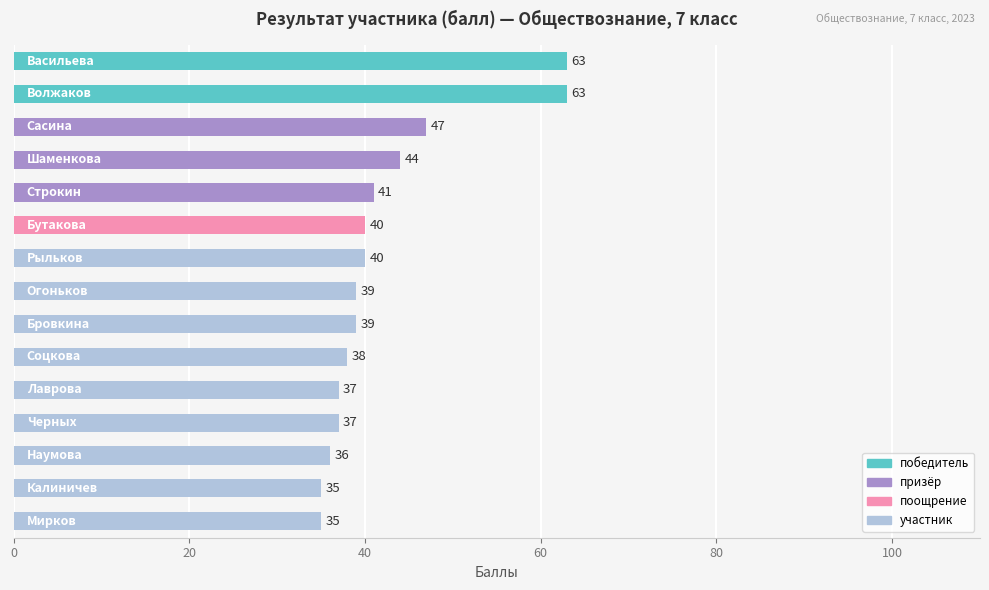

How many categories are shown in the chart?

15